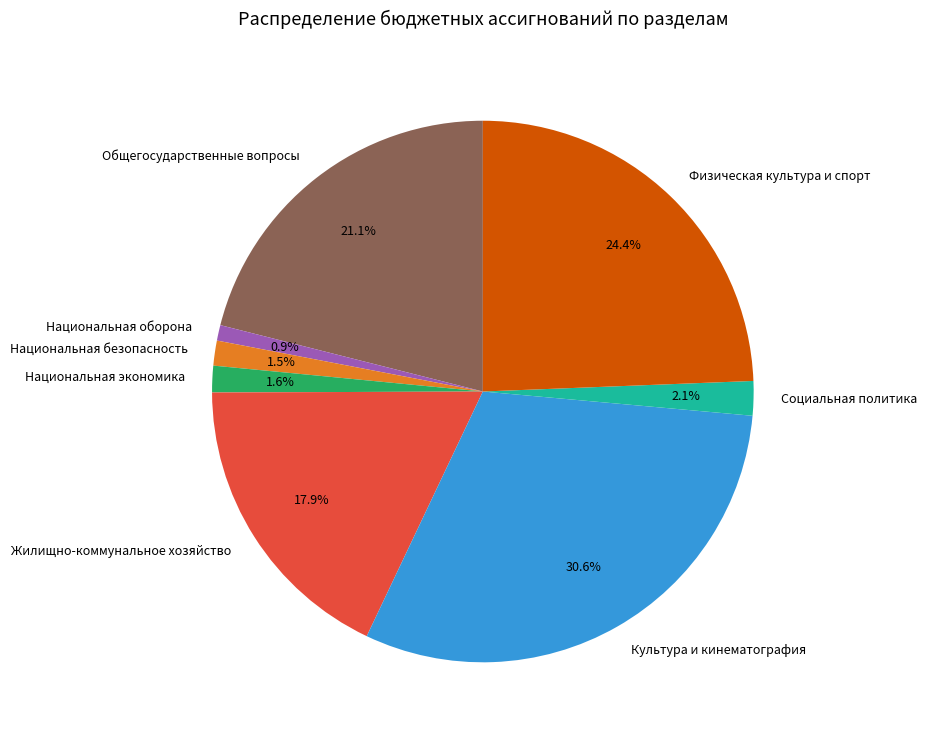

Is there any slice that represents more than half of the pie?

No